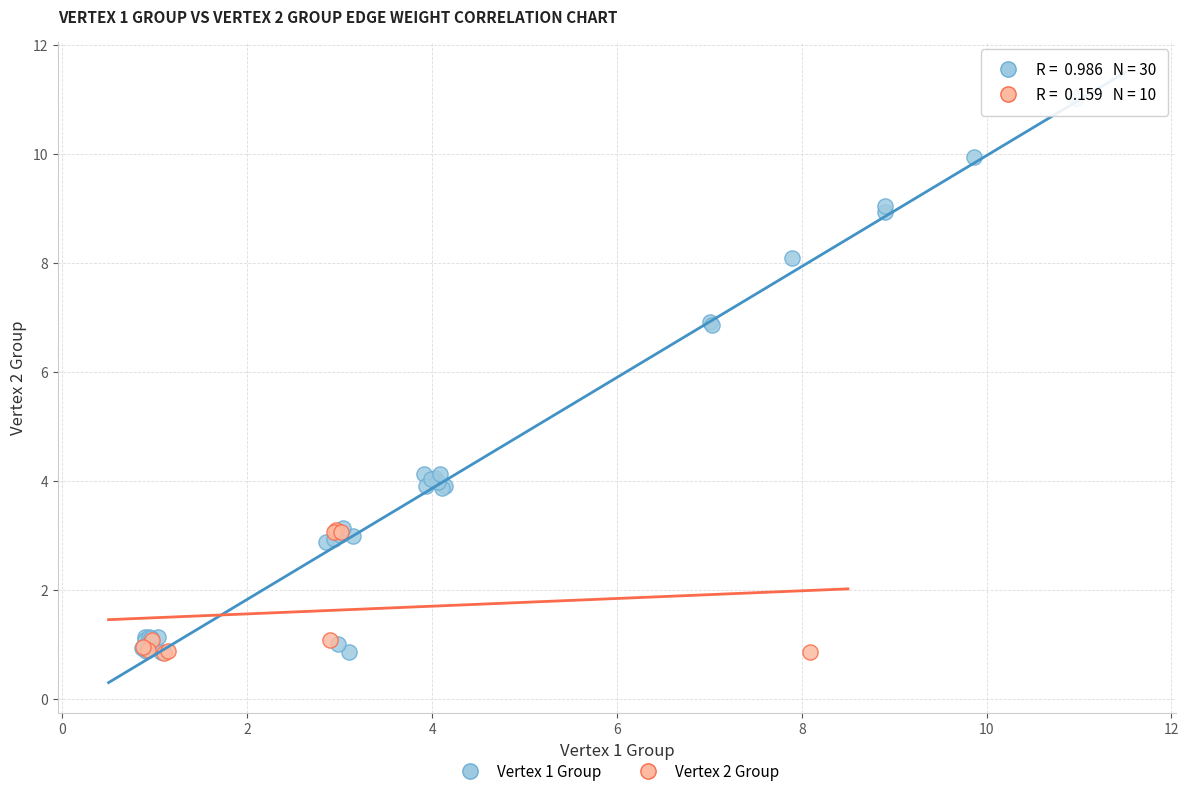

Which series contains the highest Y value?

Vertex 1 Group